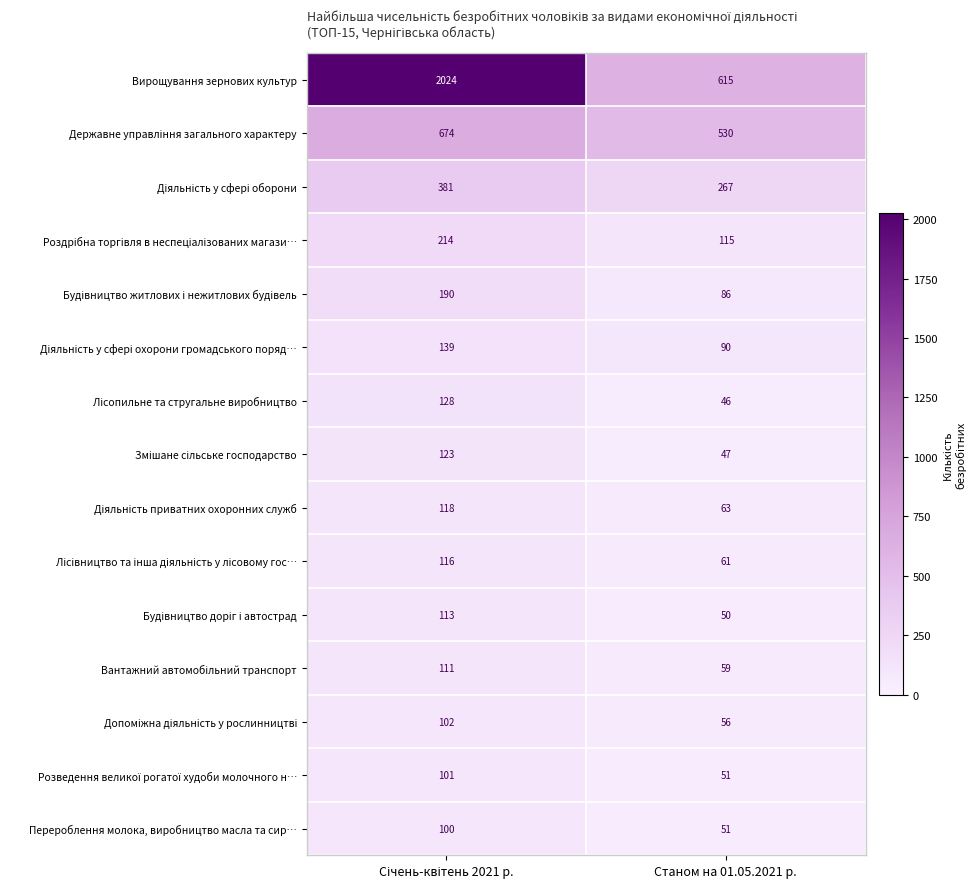

Which series has the widest spread of values?

Вирощування зернових культур